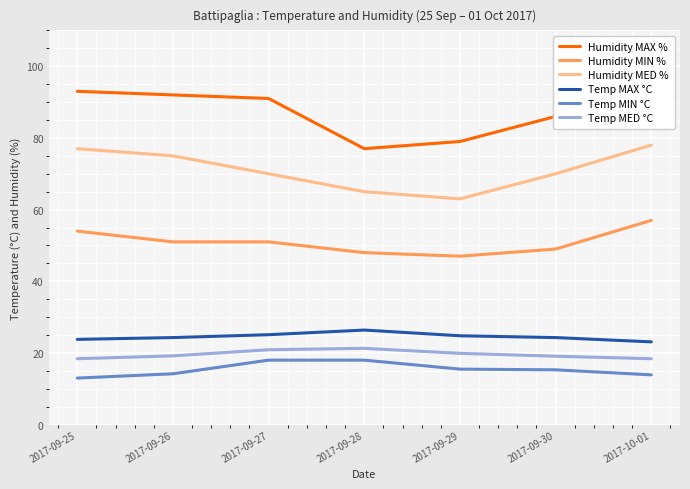

What is the difference between the highest and lowest values at 2017-09-27?

73.0